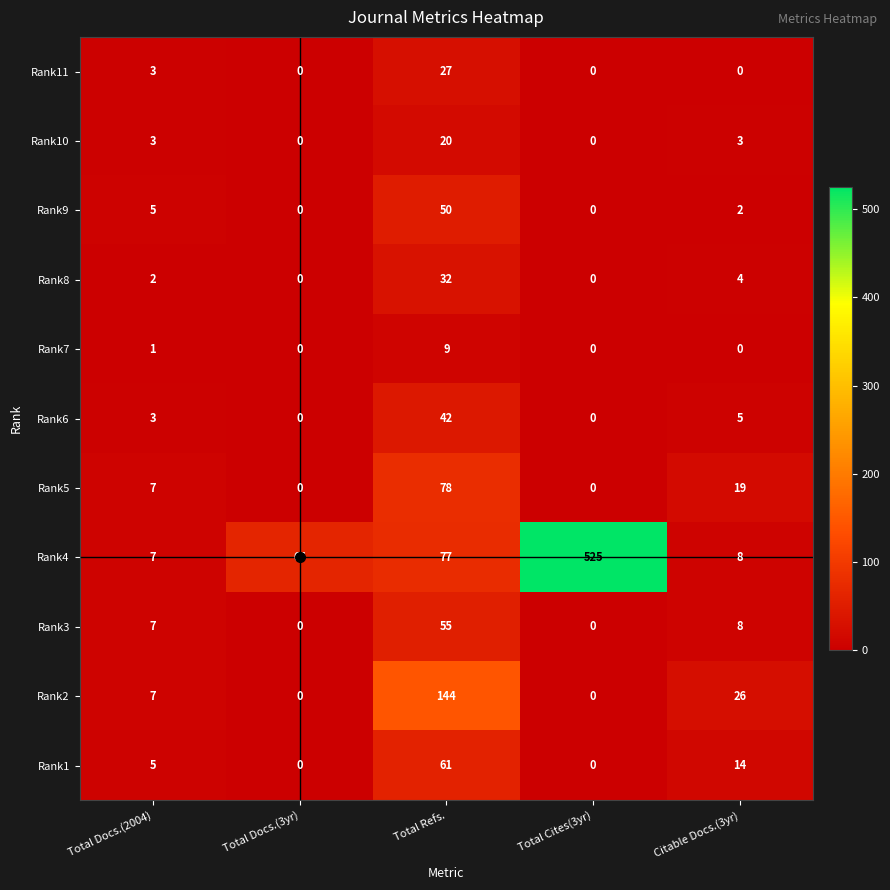

List the series in order of their peak value, lowest first.

Rank7, Rank10, Rank11, Rank8, Rank6, Rank9, Rank3, Rank1, Rank5, Rank2, Rank4